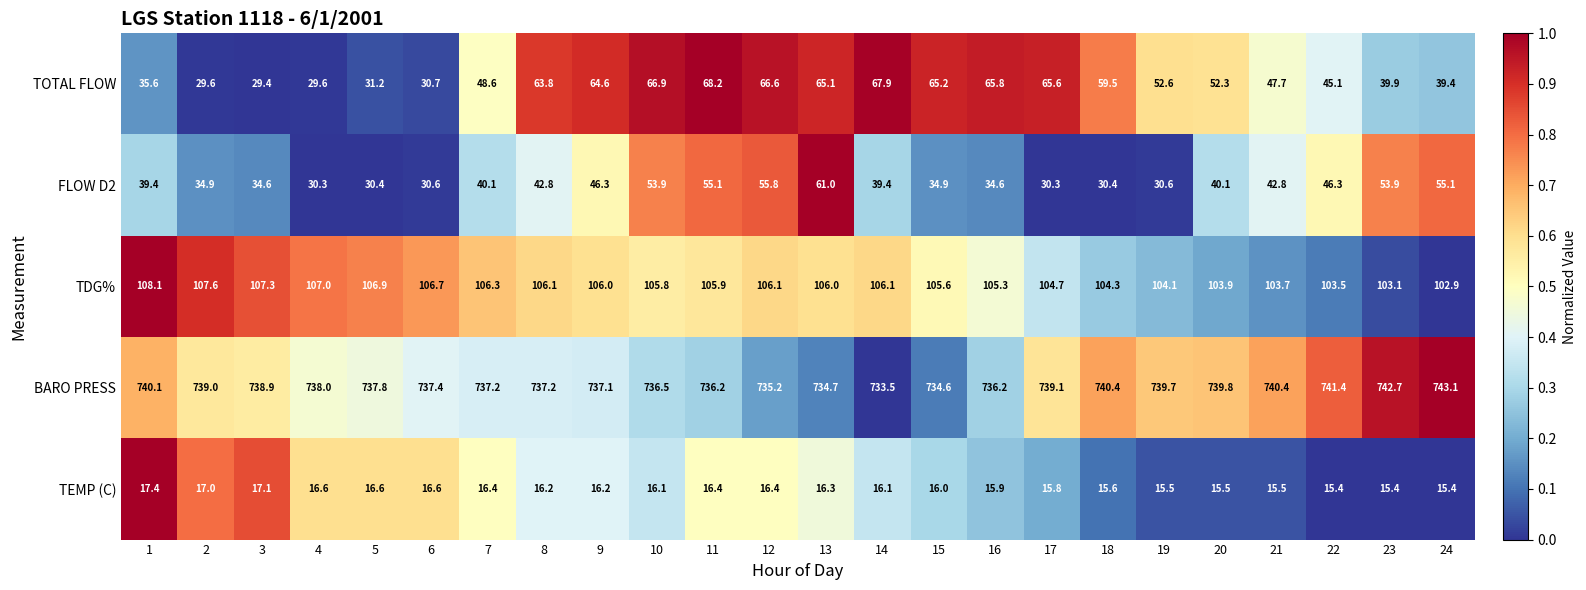

At which label does FLOW D2 first exceed 40?

7